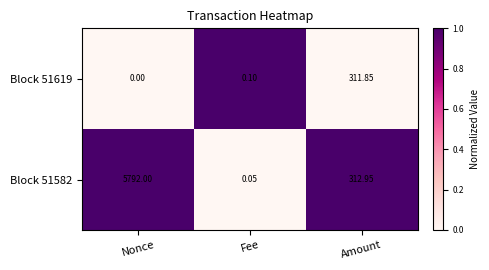

Which label corresponds to the smallest value in the chart?

Nonce